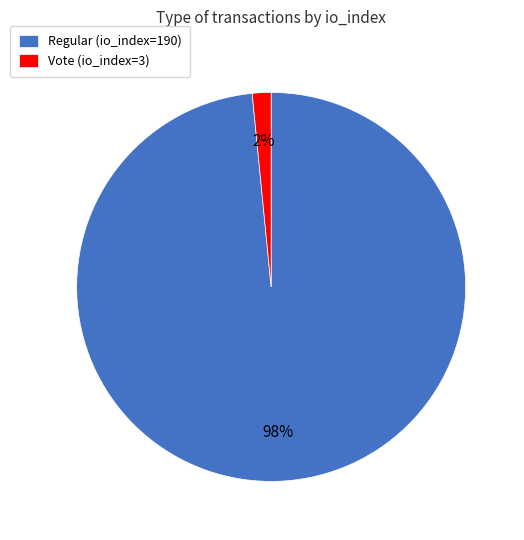

To the nearest percent, what is the average slice percentage?

50%